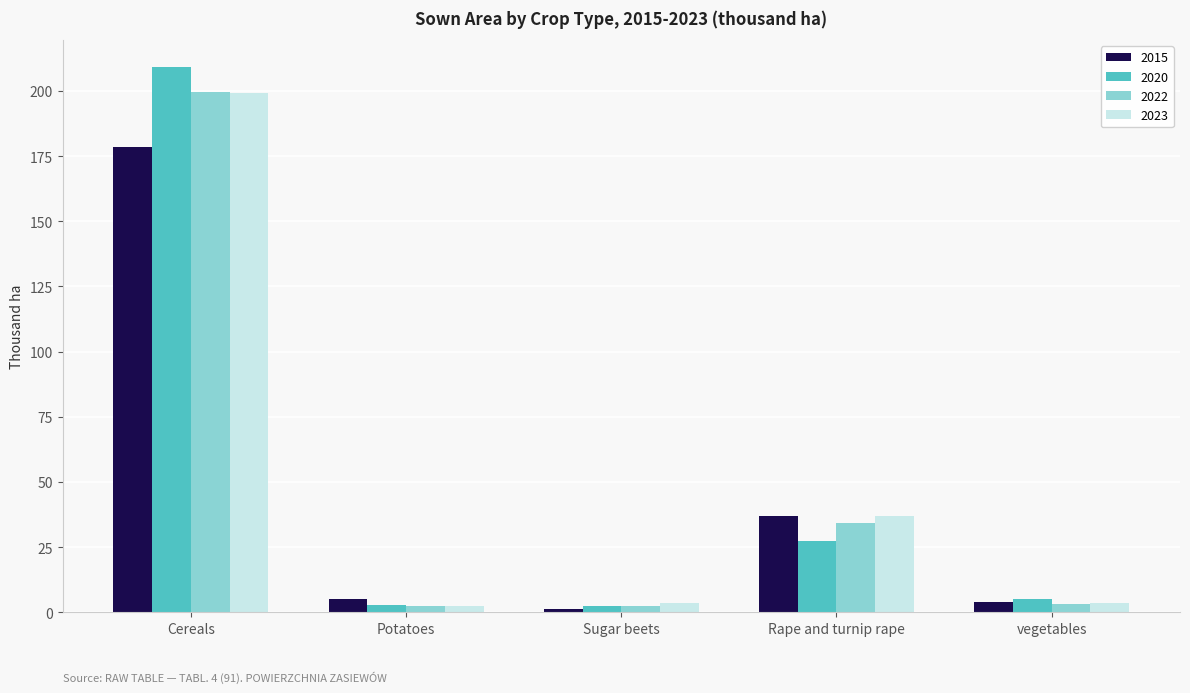

What is the difference between the maximum and minimum values in the 2022 series?

197.0